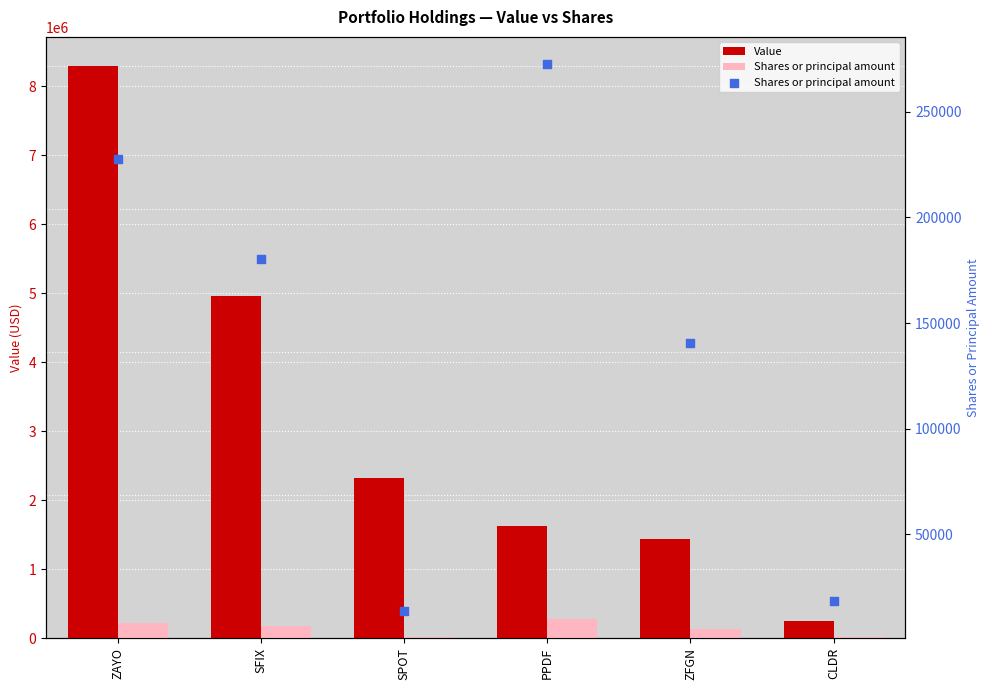

What is the total value across all series at SFIX?

5134530